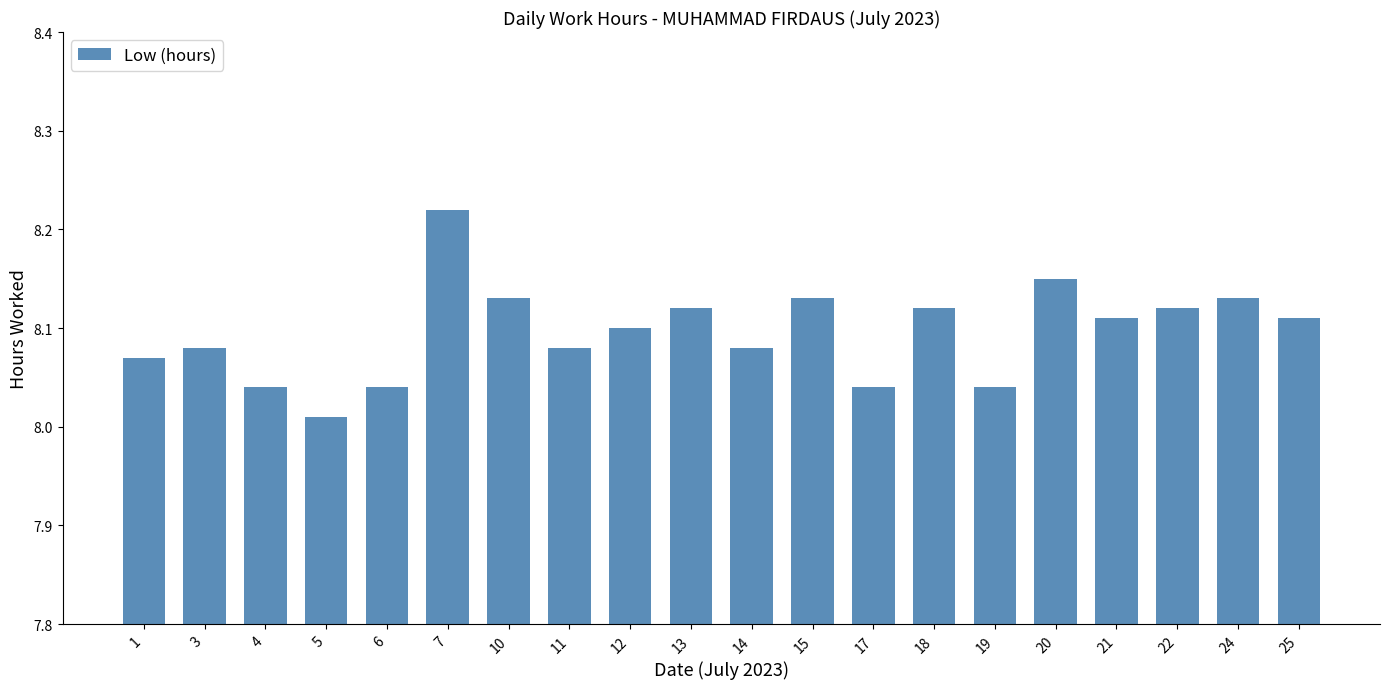

True or false: the data shows 11.3 at 13.

False